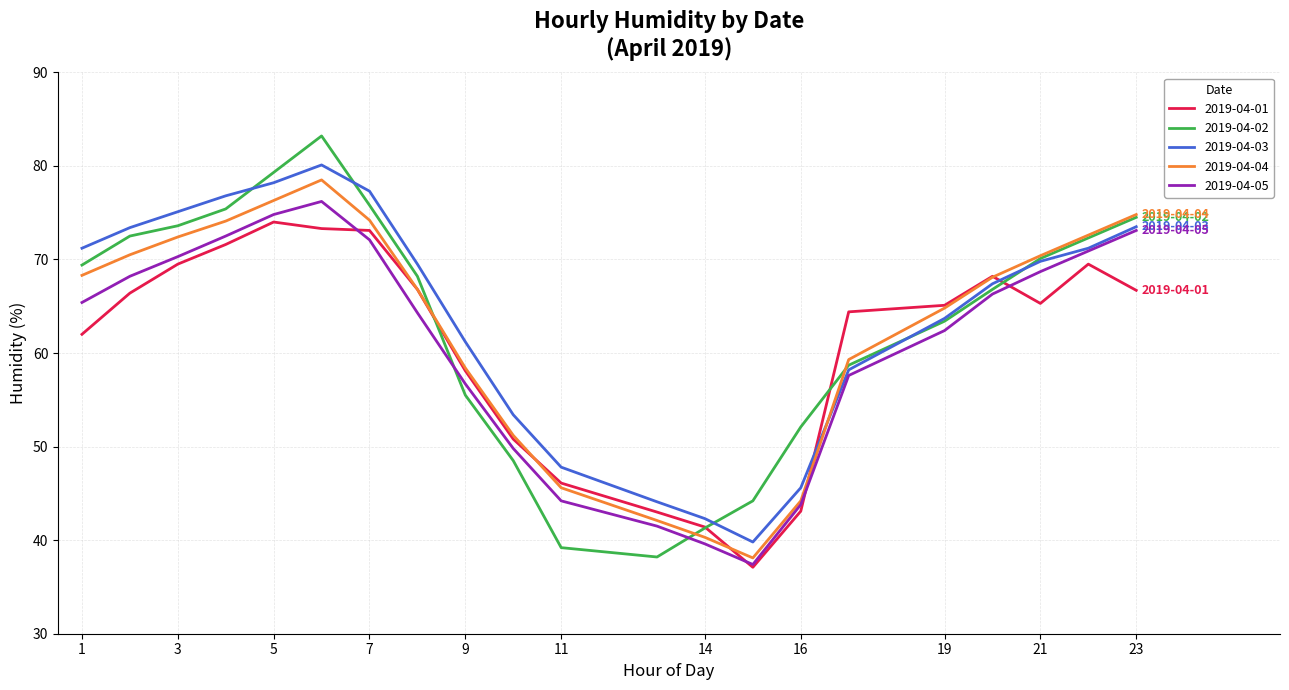

Which series has the widest spread of values?

2019-04-02